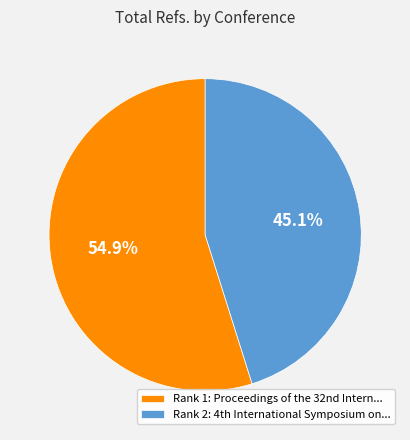

To the nearest percent, what is the difference between the largest and smallest slice percentages?

10%